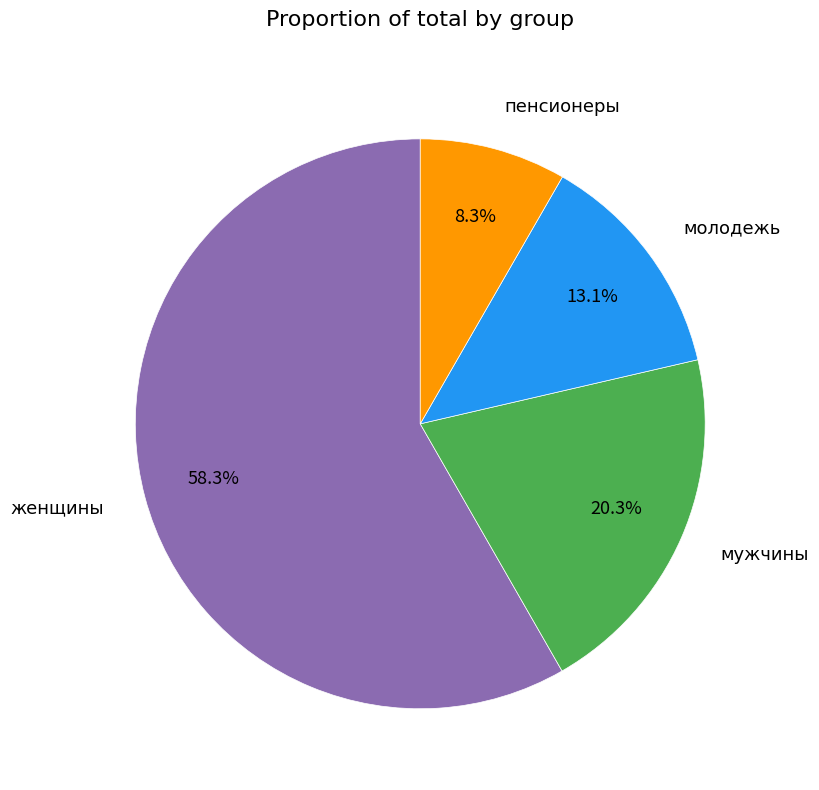

What percentage is the женщины slice, to the nearest percent?

58%